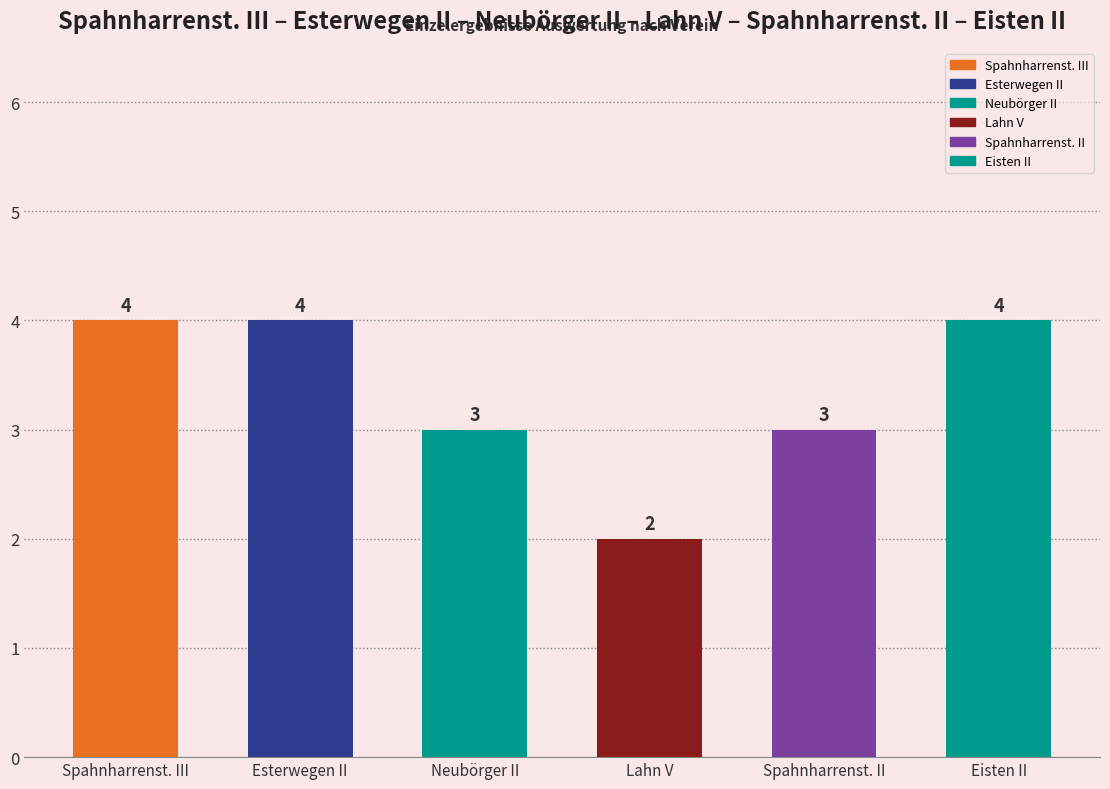

Read the value at Eisten II.

4